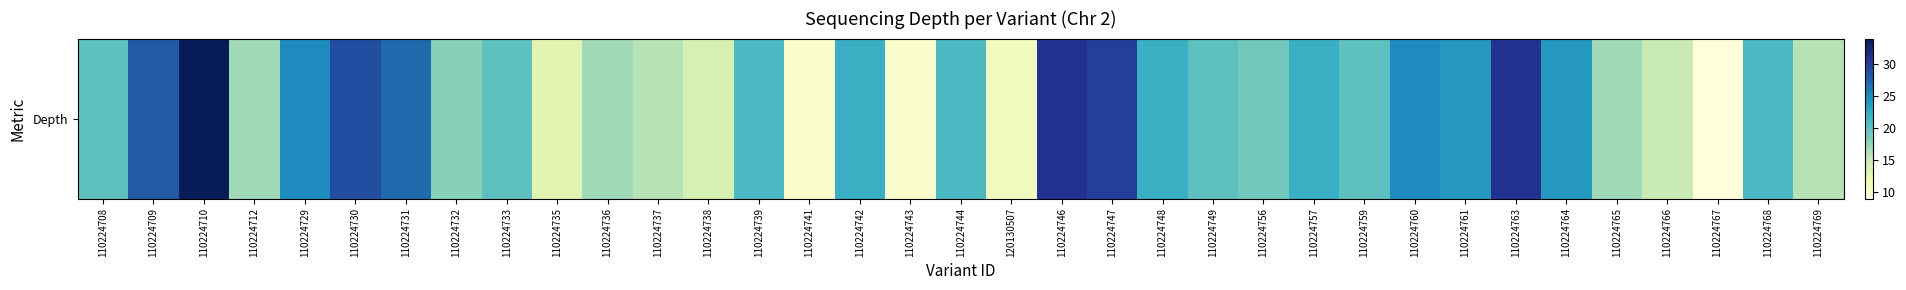

How many values exceed 20?

17